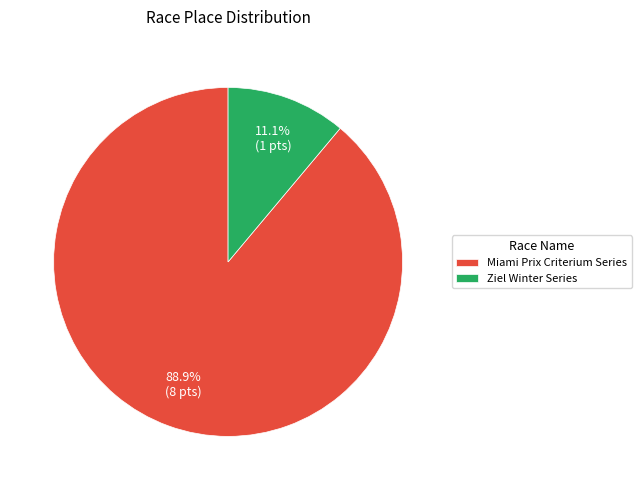

Is it true that Ziel Winter Series is 5% of the pie?

False